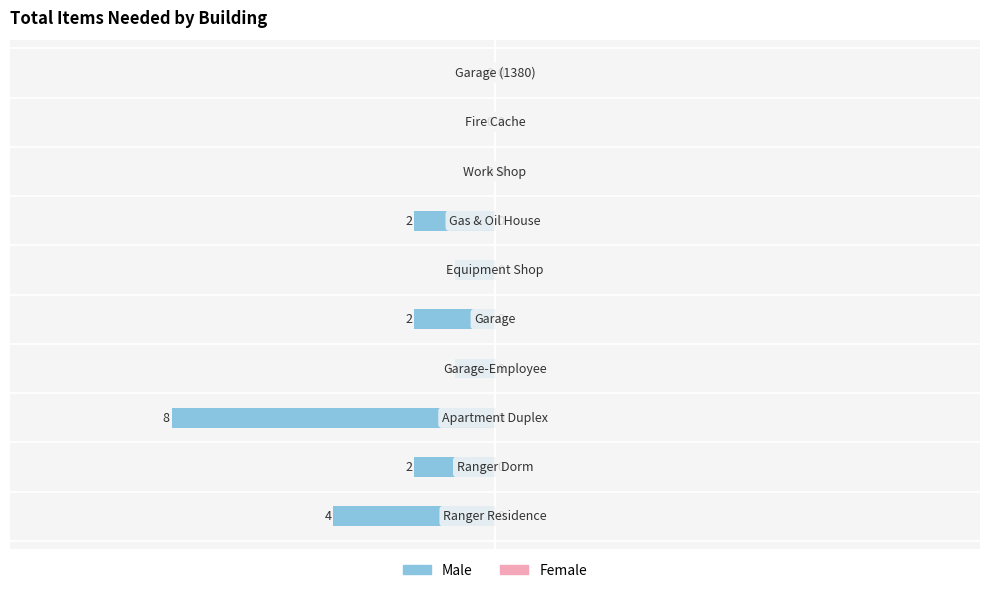

What is the sum of all values?

-20